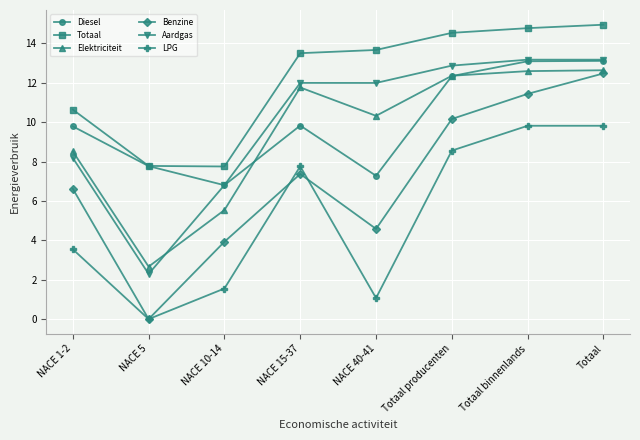

At which label does Elektriciteit first exceed 11?

NACE 15-37